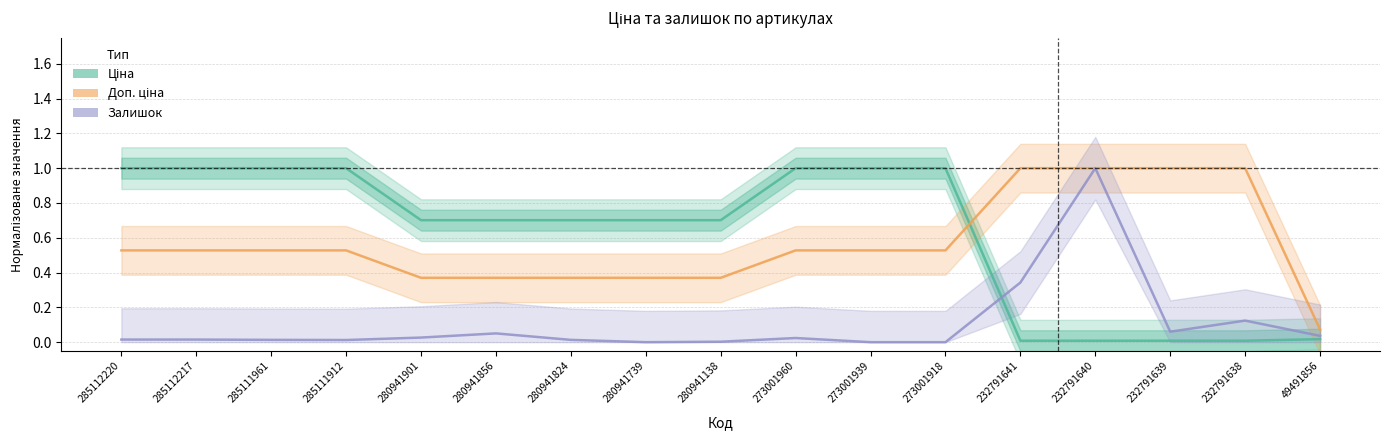

What is the maximum value shown in the chart?

1.0